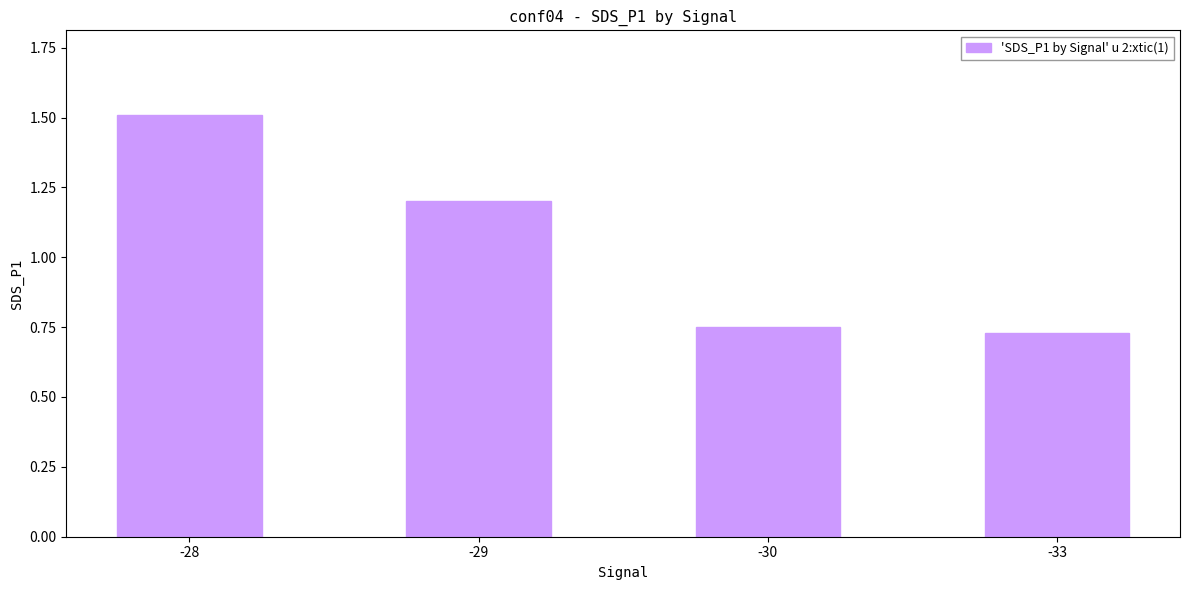

Read the value at -28.

1.5